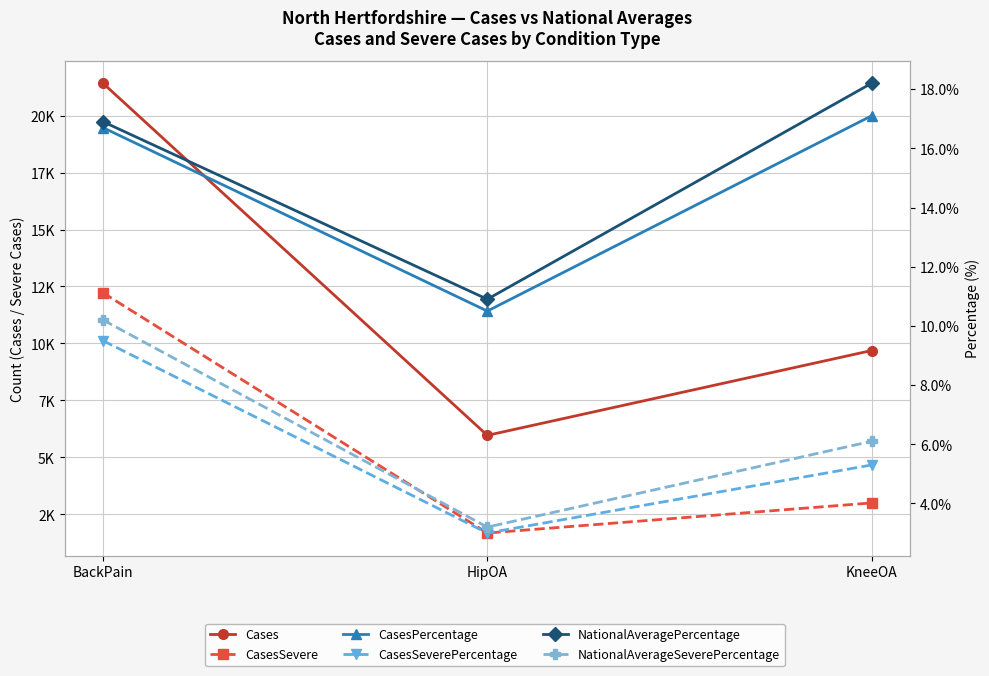

Count the number of categories in the chart.

3